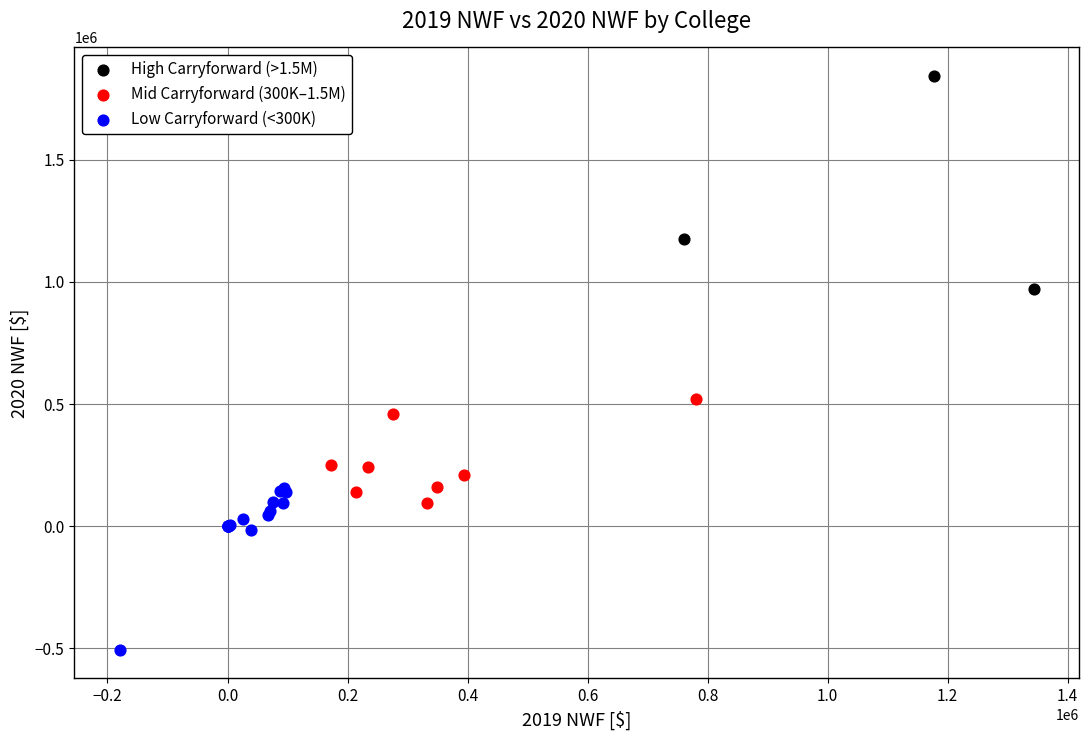

Which series has the widest spread of Y values?

High Carryforward (>1.5M)